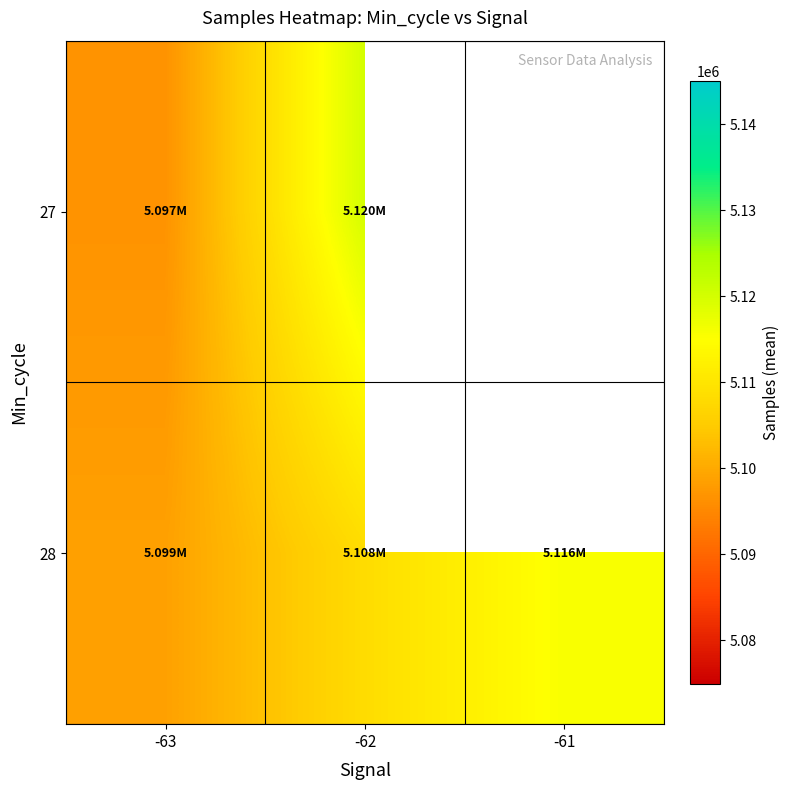

What is the sum of all 28 values?

15322720.3